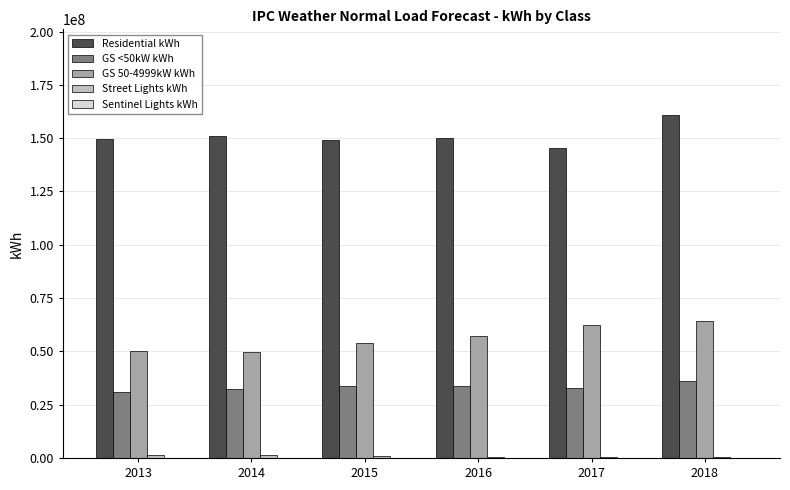

What is the sum of the GS <50kW kWh values at 2013 and 2017?

63919755.4